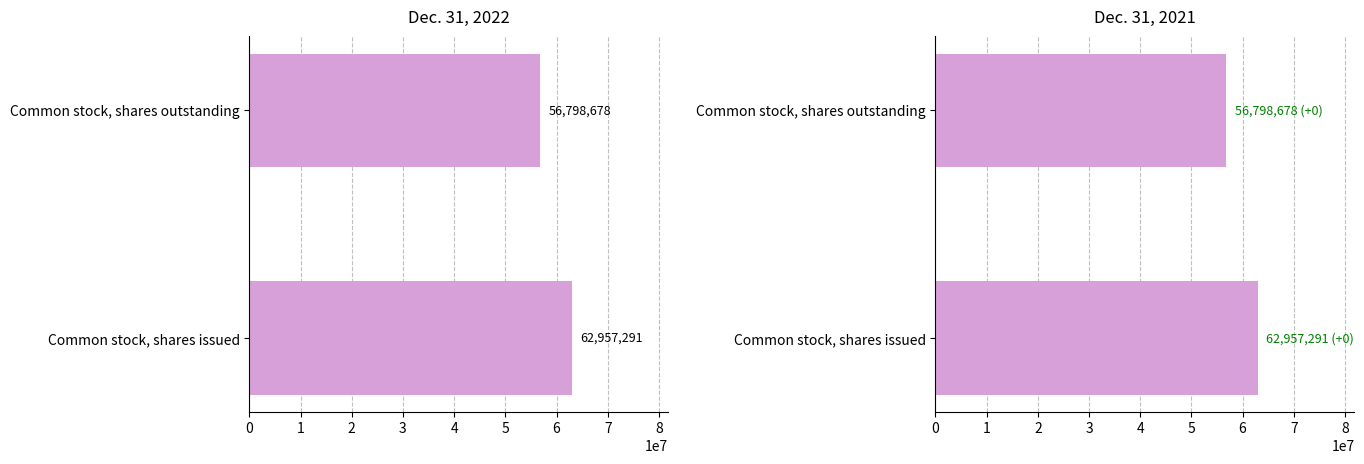

At which label is Dec. 31, 2021 closest to 59877984?

Common stock, shares outstanding